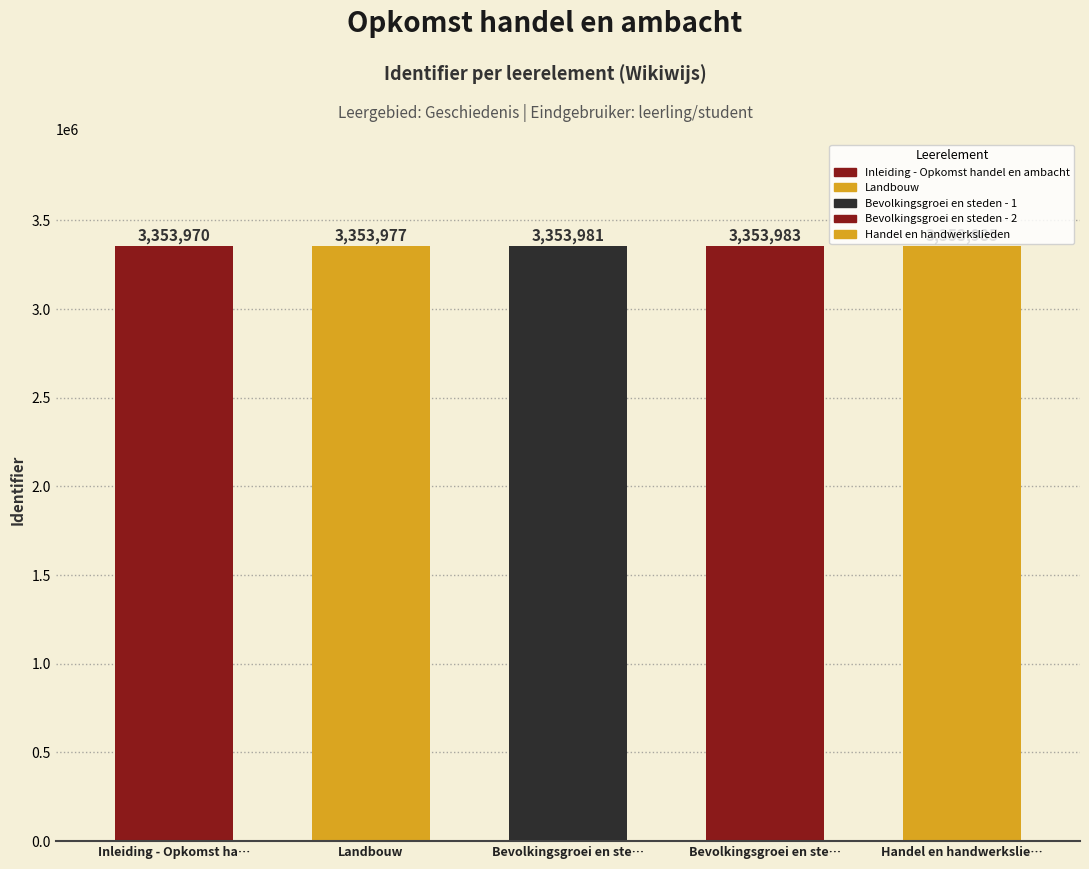

The value at Bevolkingsgroei en steden - 2 is 4538593. True or false?

False